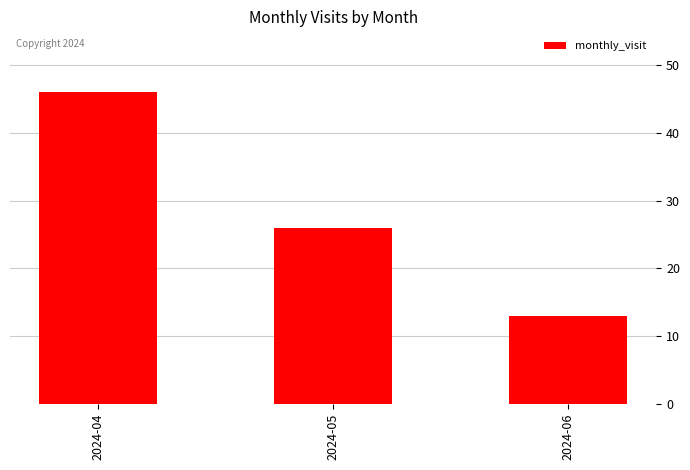

True or false: the data shows 35 at 2024-05.

False